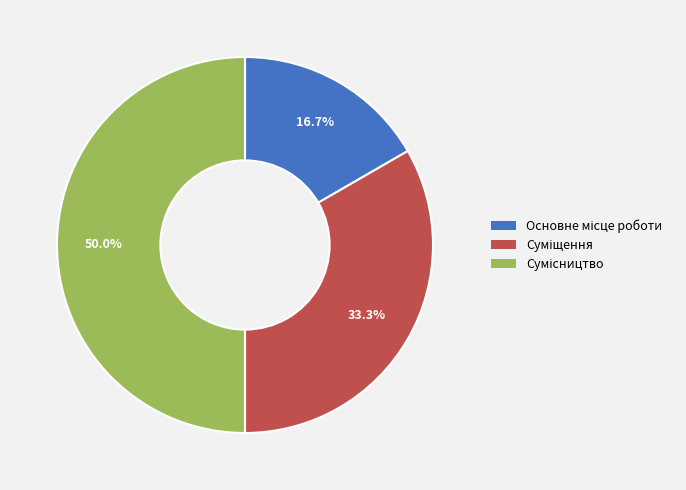

Is it true that Основне місце роботи is 7% of the pie?

False